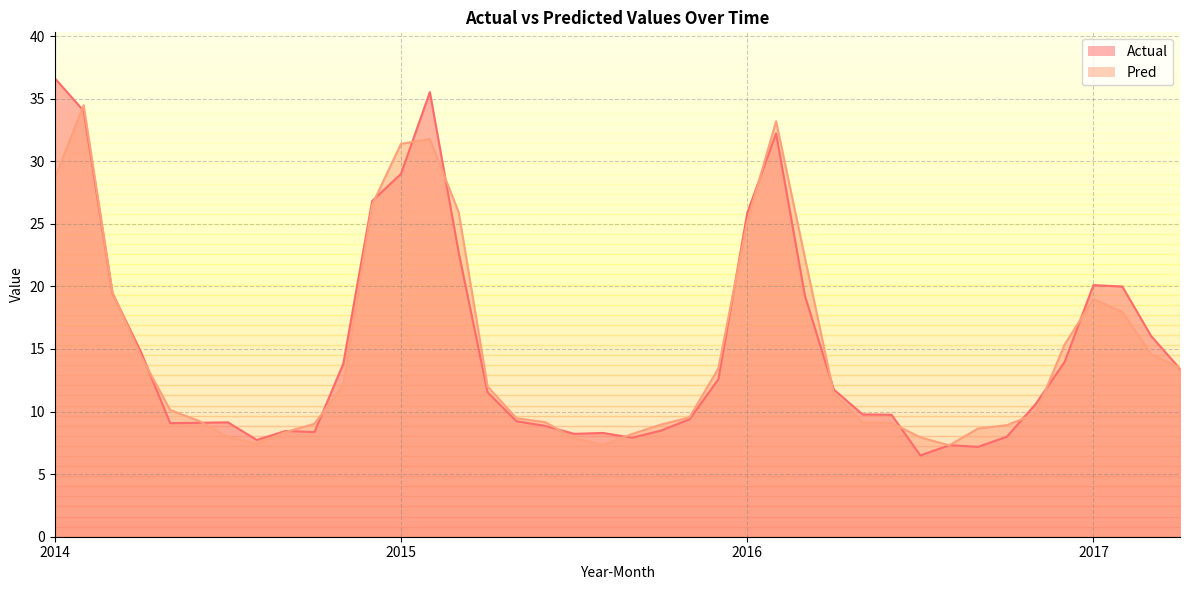

What is the maximum value for Pred?

34.5